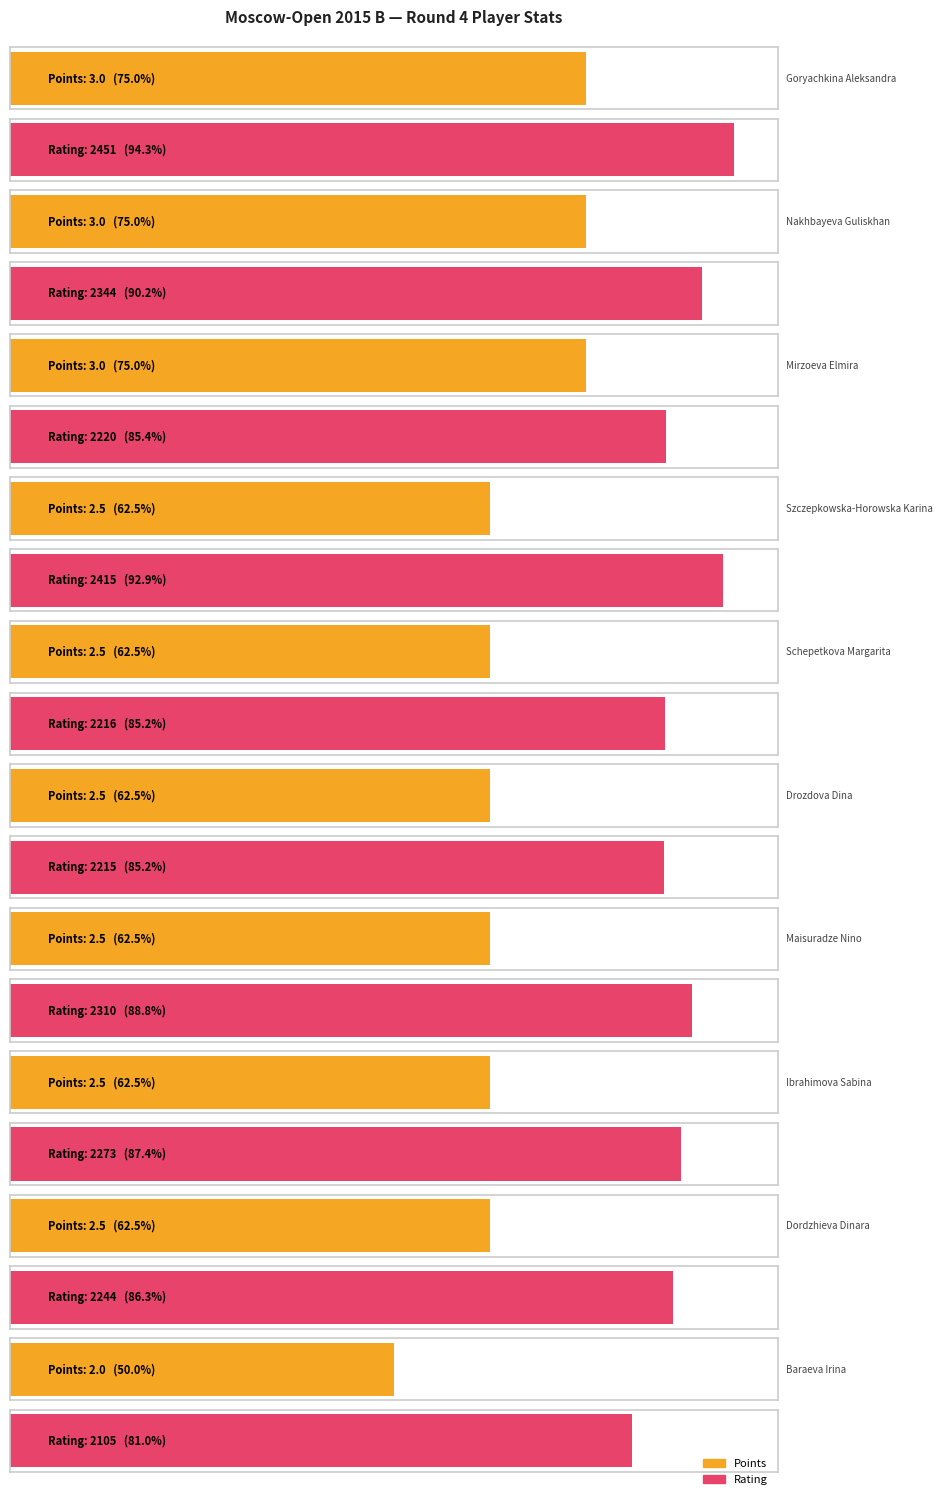

What is the difference between the maximum and second lowest values in the Points series?

0.5